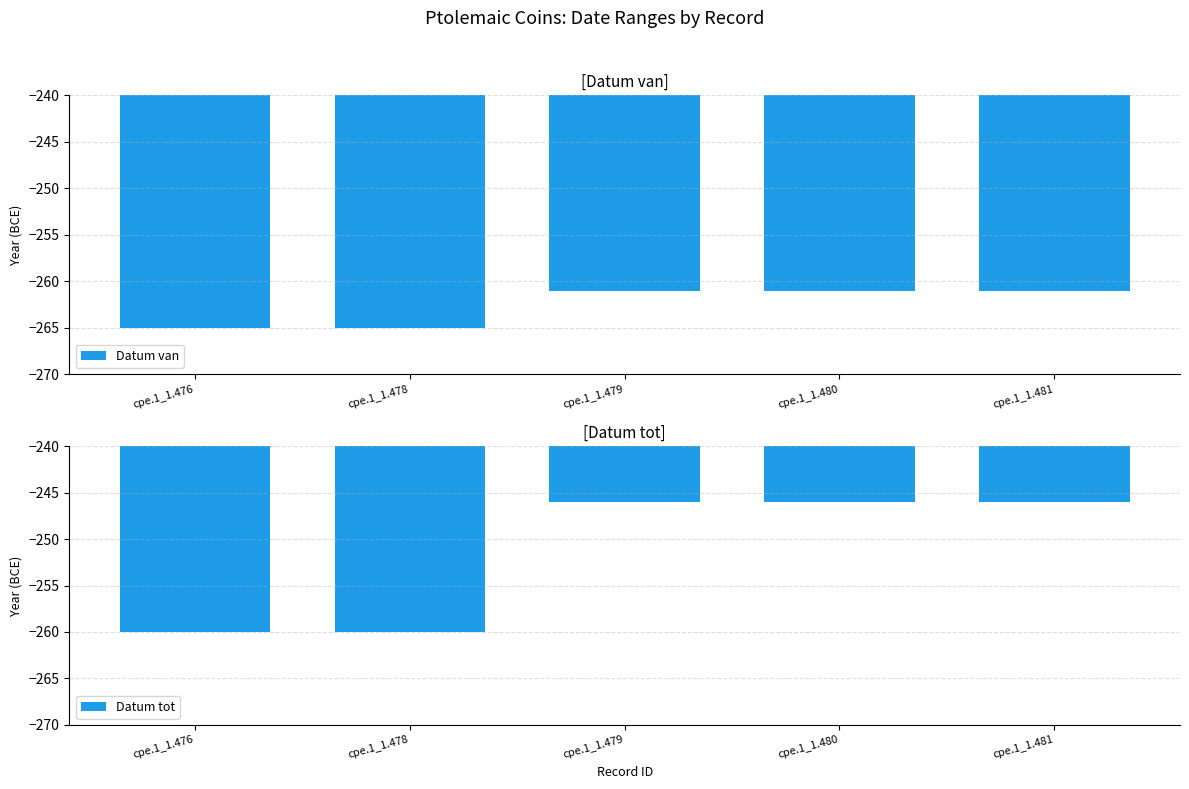

What is the value of the Datum tot bar at the 5th from the left?

-246